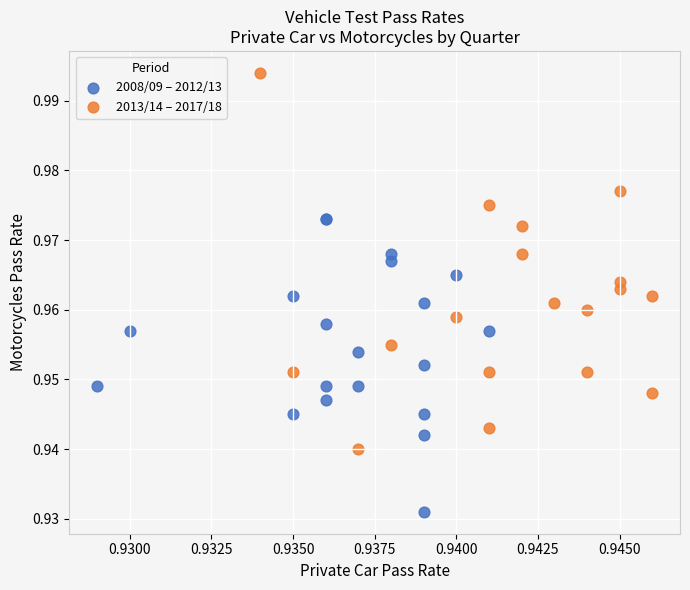

Which series contains the highest Y value?

2013/14 – 2017/18